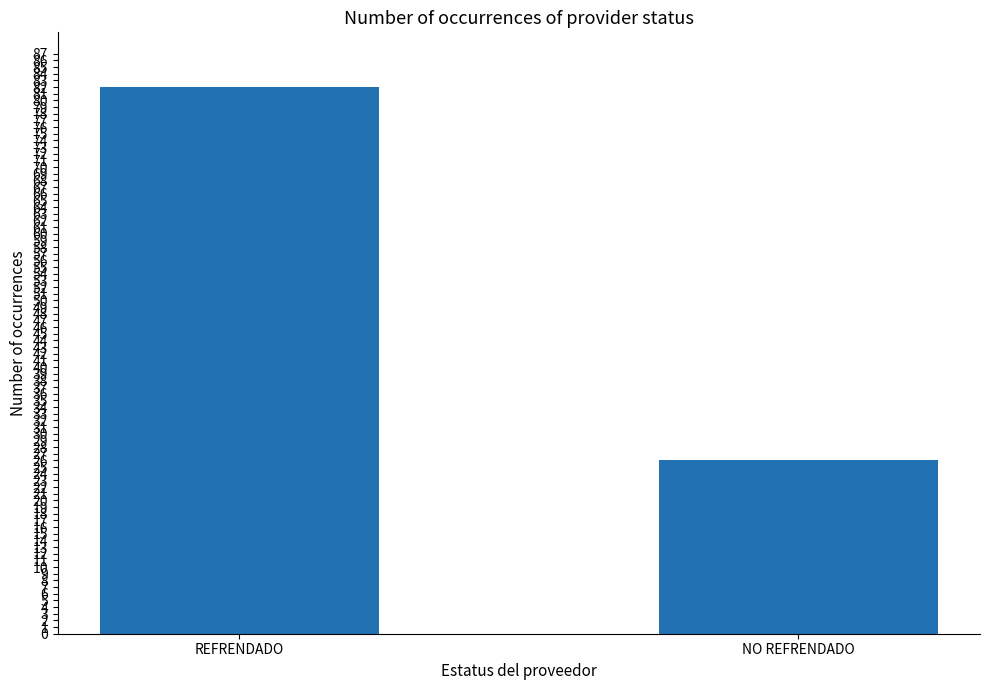

What is the label of the 1st bar from the left?

REFRENDADO